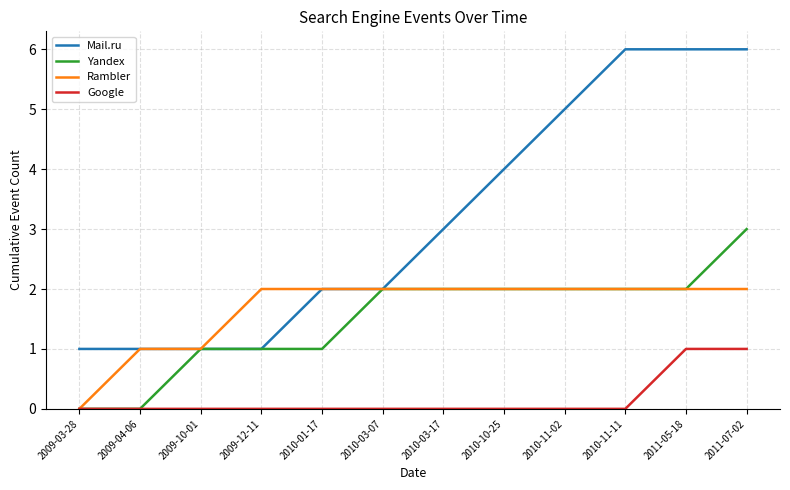

Is the value of Rambler at 2011-05-18 greater than the value of Yandex at 2009-12-11?

Yes